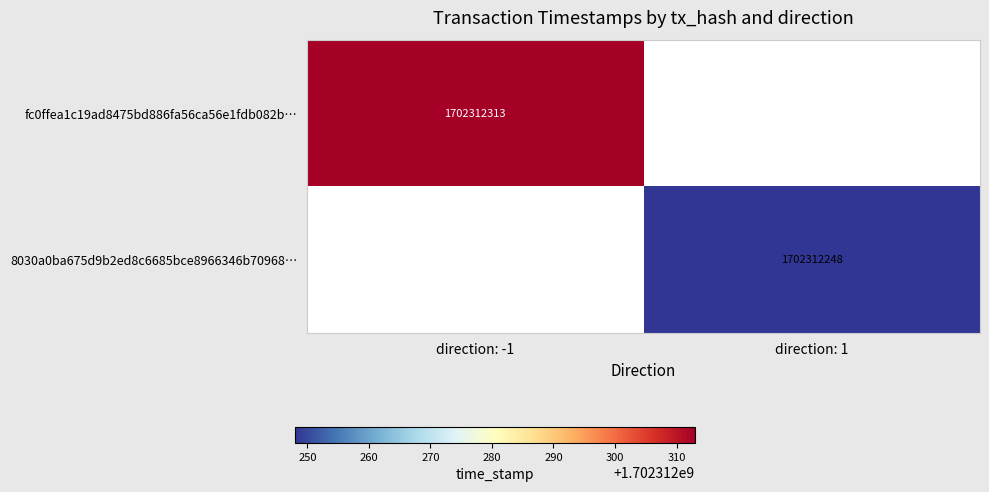

True or false: 8030a0ba675d9b2ed8c6685bce8966346b70968… has a value of 568470418 at direction: 1.

False